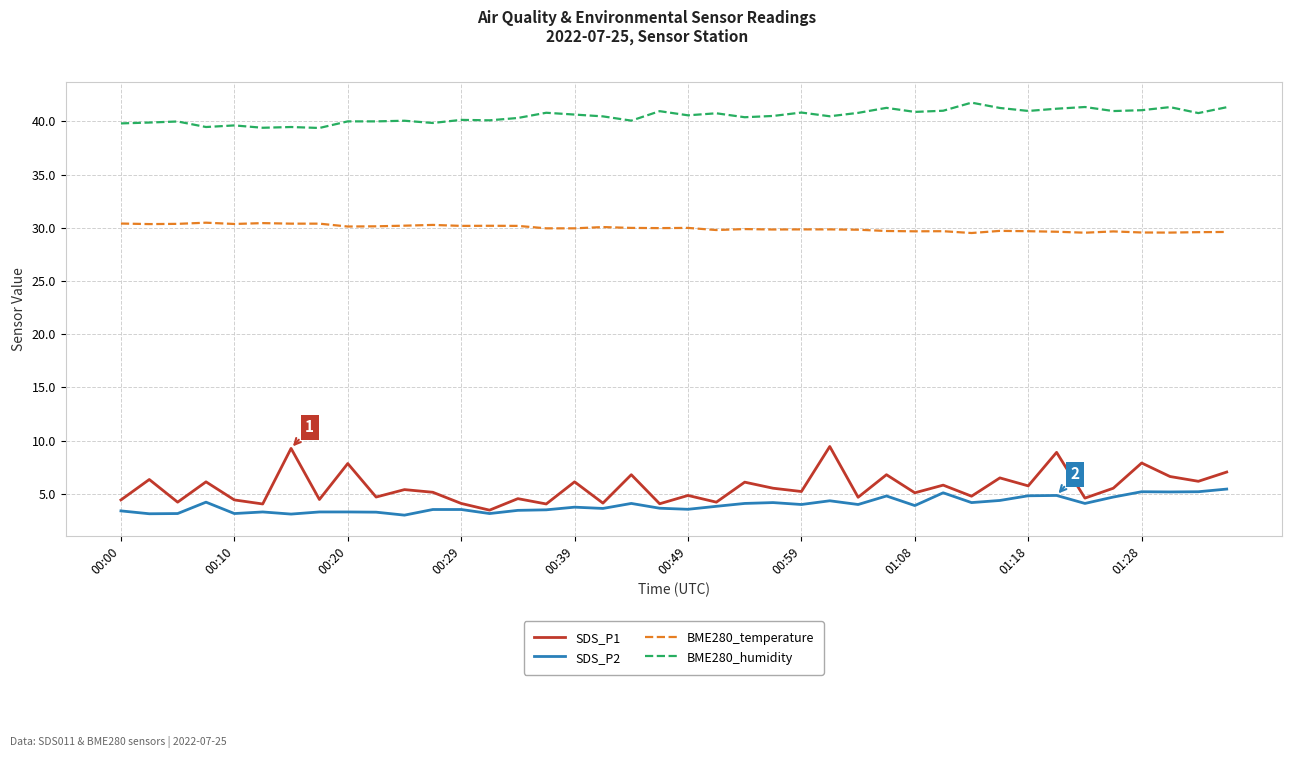

List the series in order of their peak value, highest first.

BME280_humidity, BME280_temperature, SDS_P1, SDS_P2